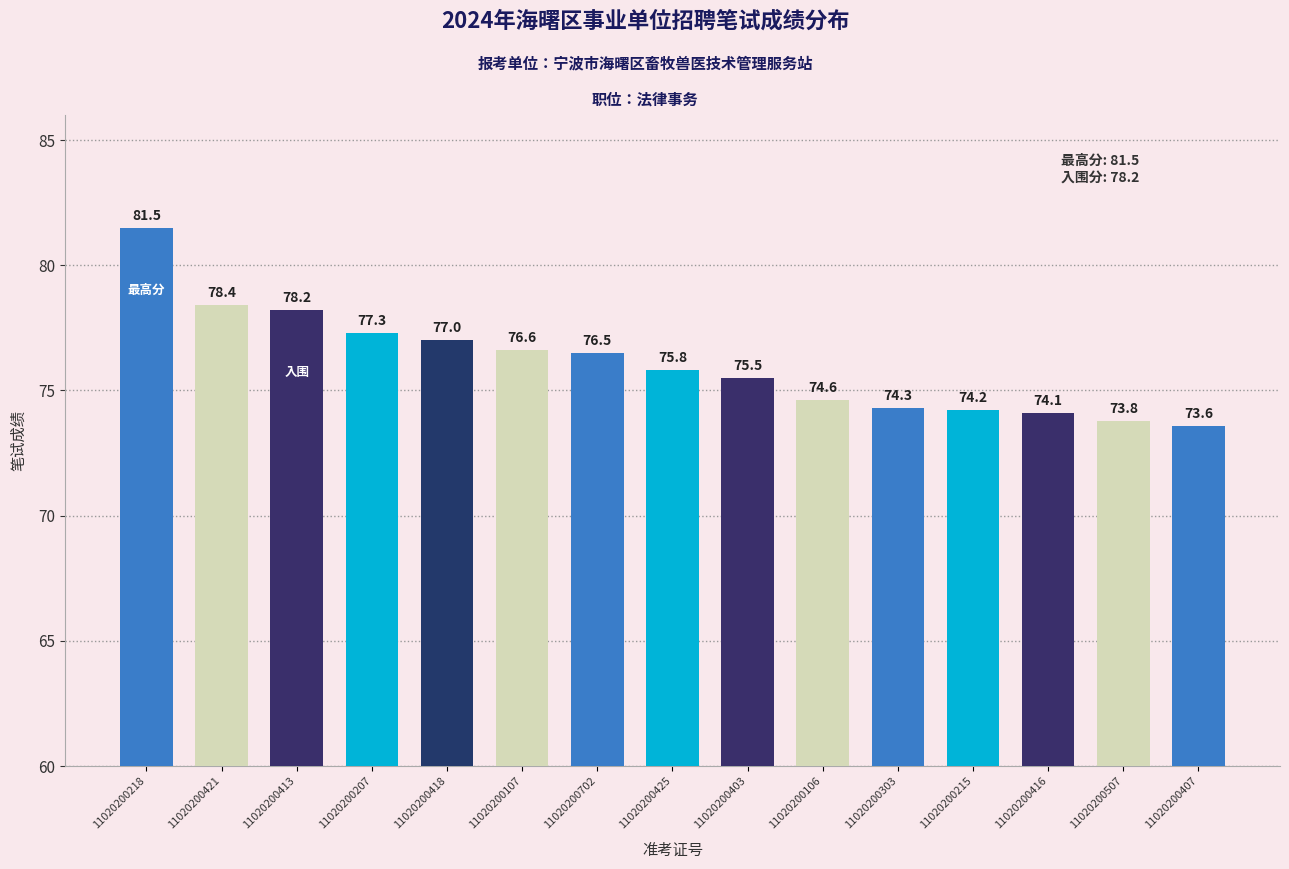

At which category does the chart reach its minimum across all series?

11020200407